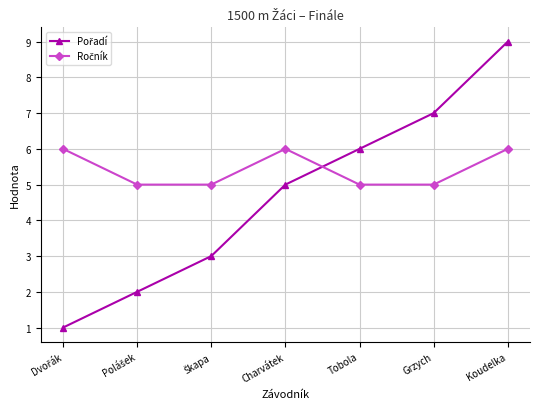

At how many categories does at least one series exceed 4?

7